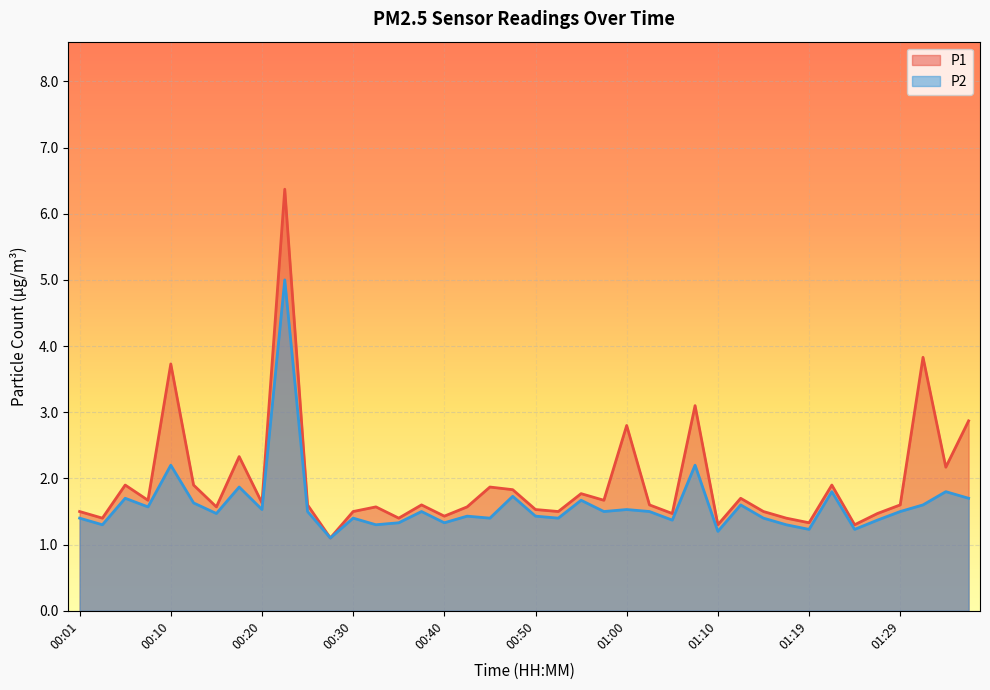

In P2, how many points are higher than both neighbors (excluding endpoints)?

14